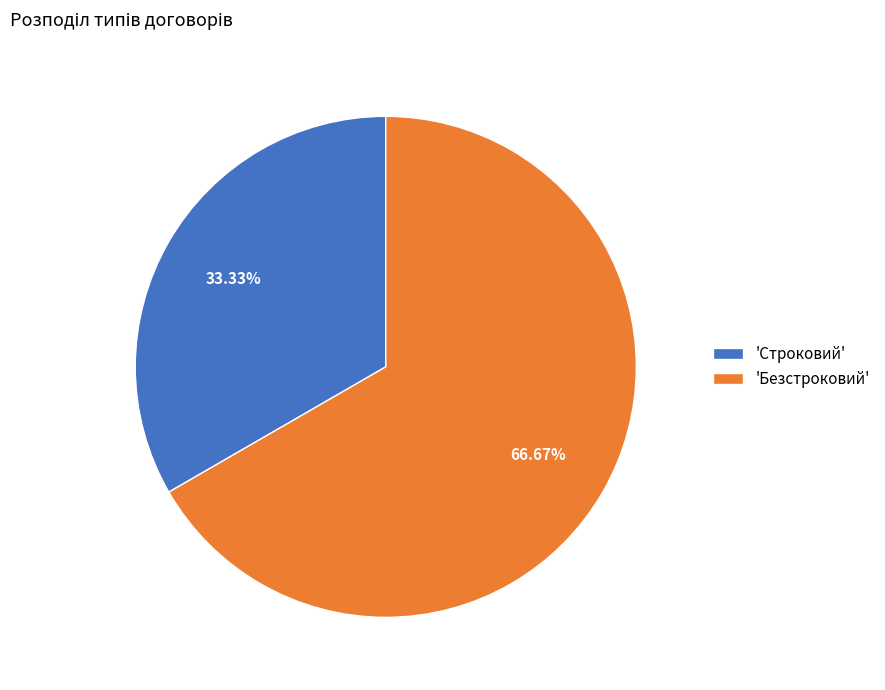

Approximately how many times larger is the value at 'Безстроковий' compared to 'Строковий'?

2.0